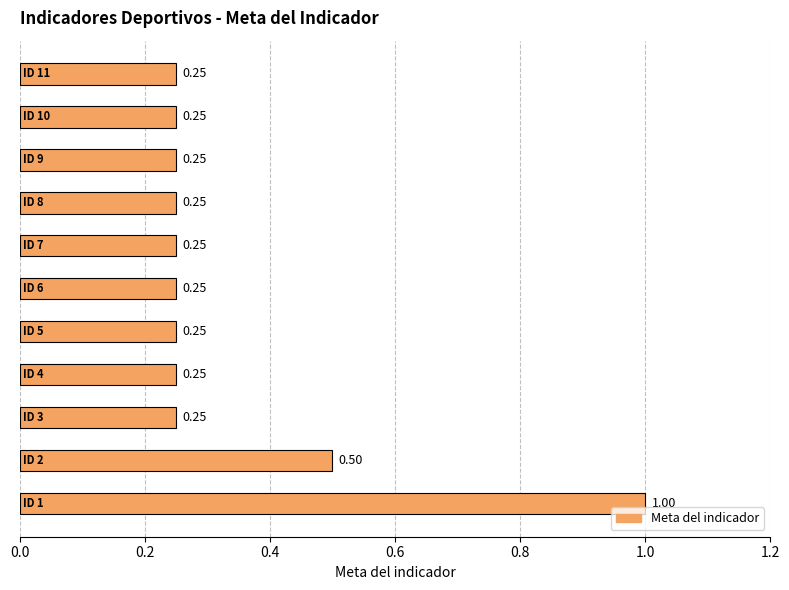

Are the bars grouped side by side (vs. stacked)?

No